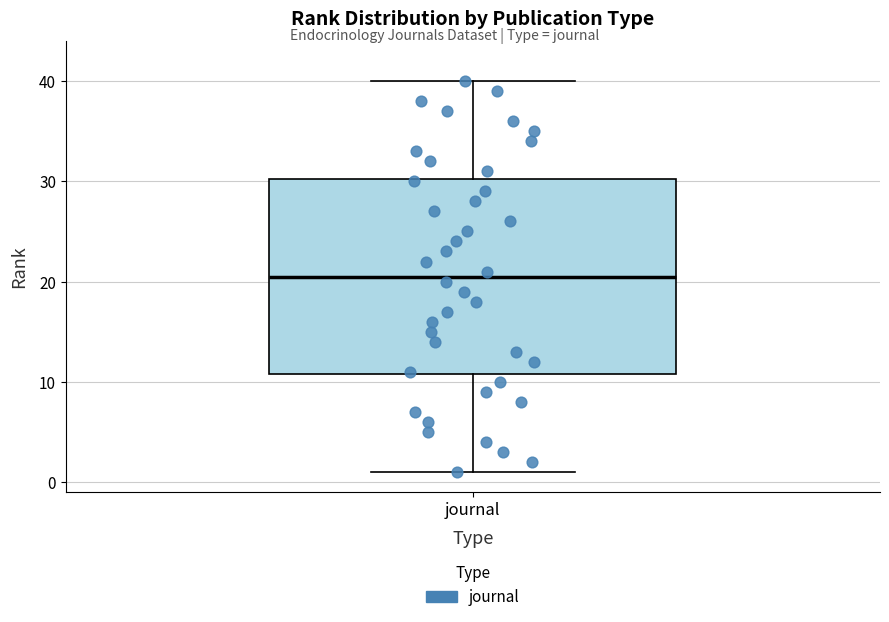

Read this box plot against the y-axis: the position of the median line, the range covered by the box, and the ends of both whiskers. The values are not printed on the chart, so give them approximately, as read against the axis.

median 21, box 11 to 30, whiskers 1 to 40